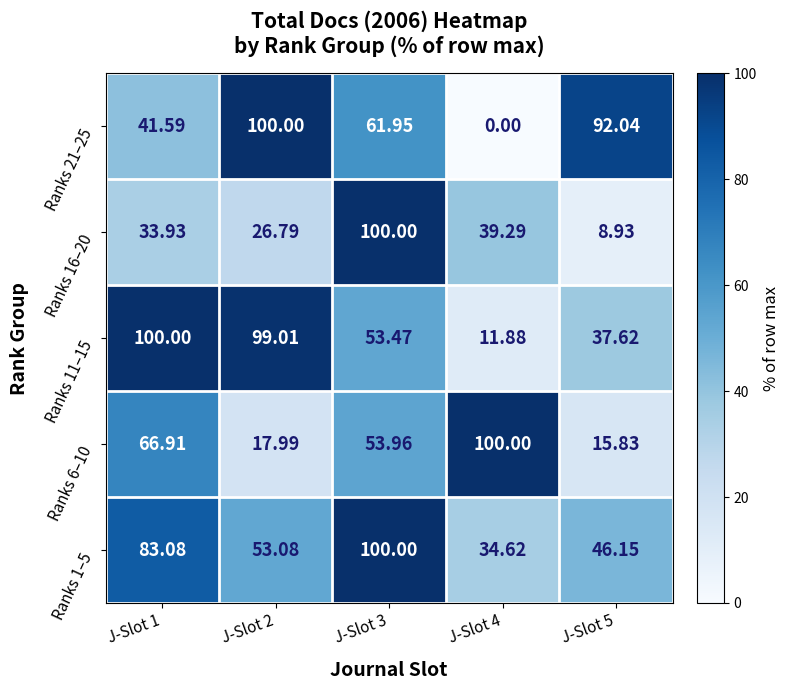

Is the value of Ranks 16–20 at J-Slot 2 greater than the value of Ranks 1–5 at J-Slot 4?

No